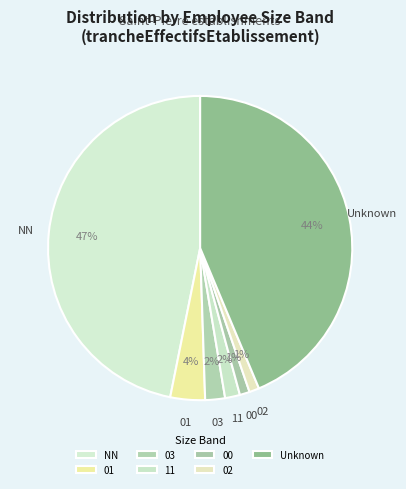

To the nearest percent, what is the difference between the largest and smallest slice percentages?

46%